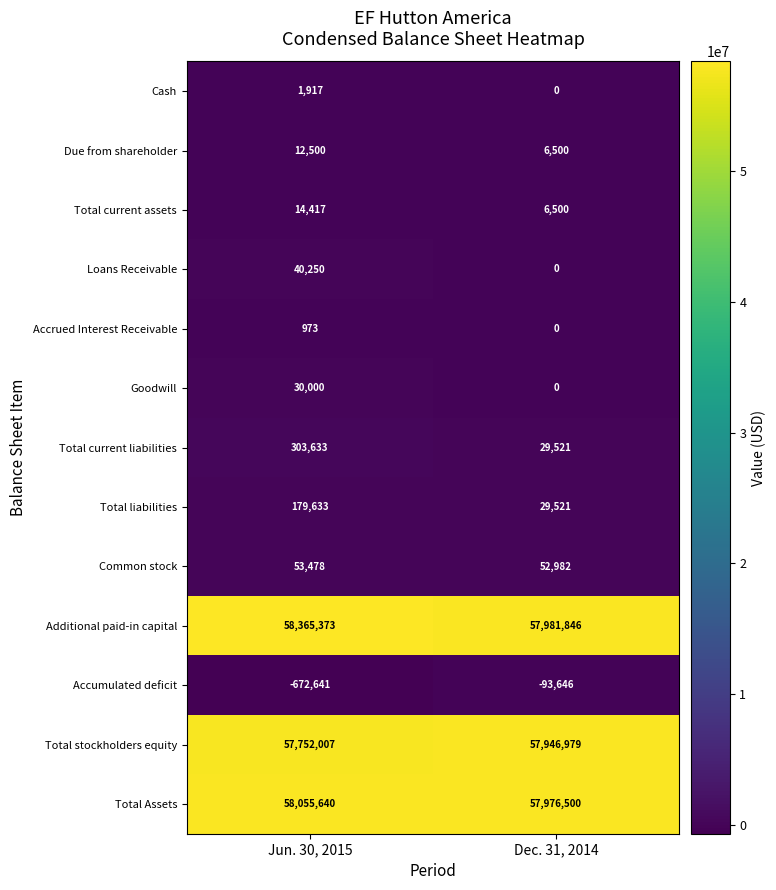

What is the sum of the Cash values at Dec. 31, 2014 and Jun. 30, 2015?

1917